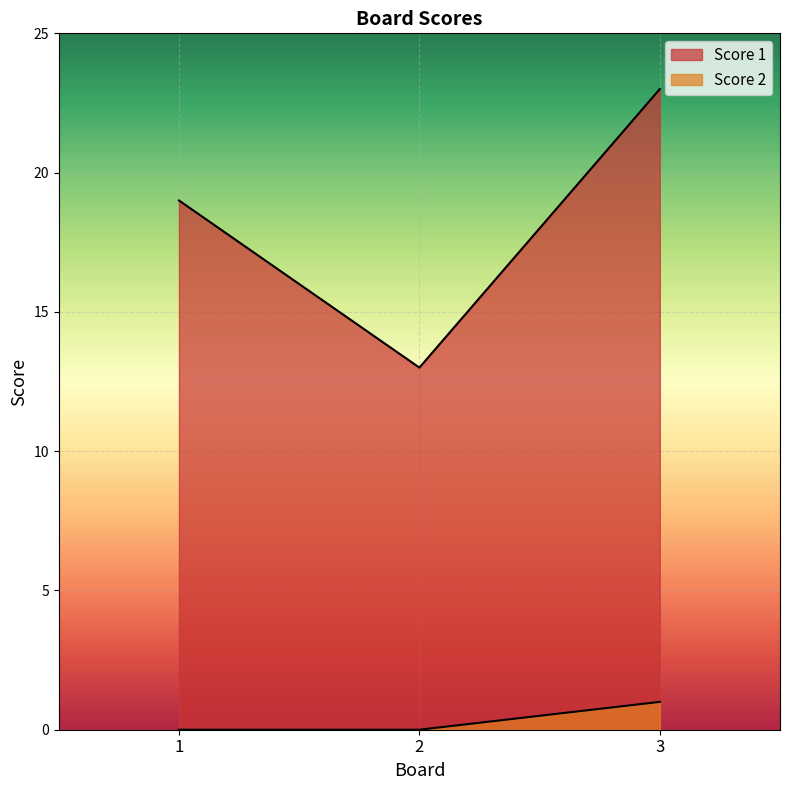

How many series are shown in this chart?

2